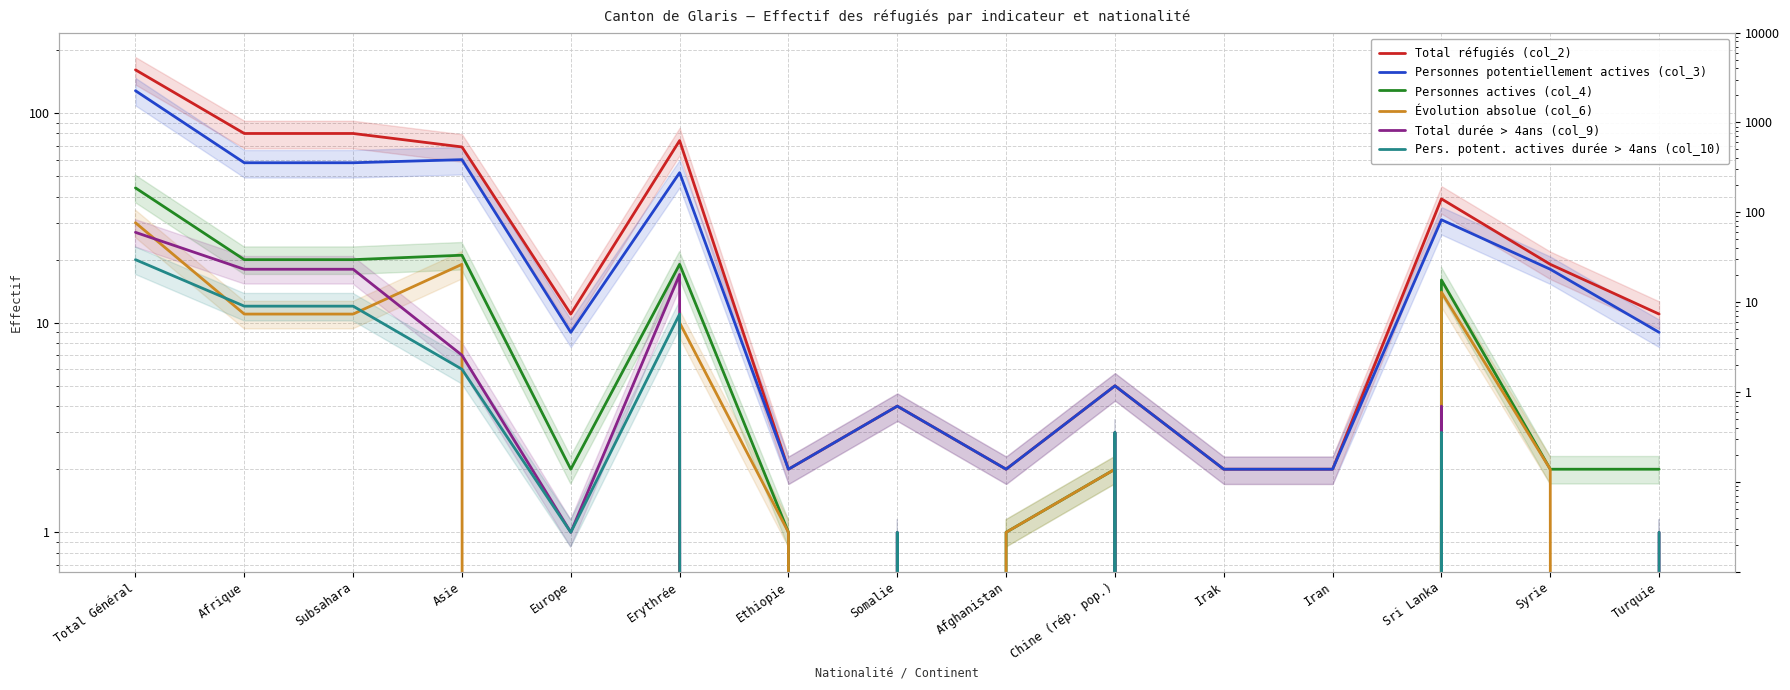

Is it true that Personnes actives (col_4) equals 20 at Irak?

False